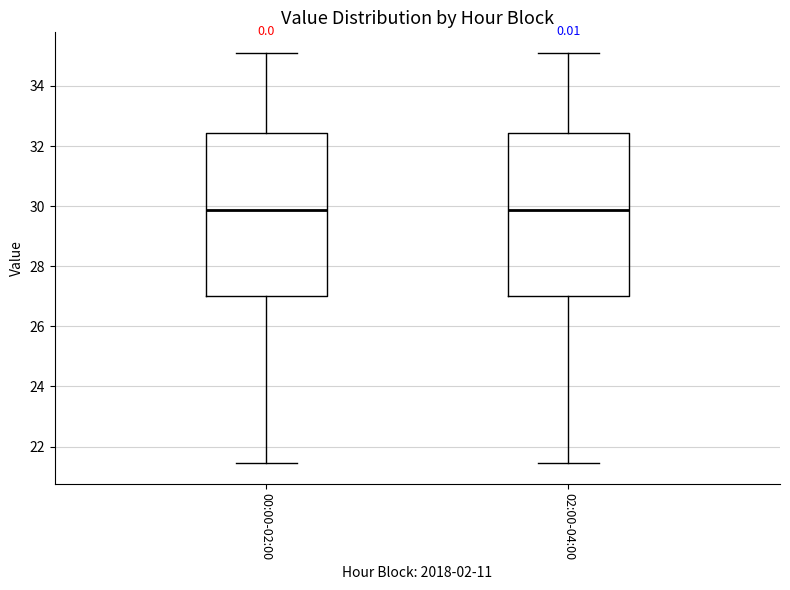

Reading left to right, transcribe this box plot: for each box, give where its median line is, the range the box spans, and where its two whiskers end, as read against the y-axis. The values are not printed on the chart, so give them approximately, as read against the axis.

00:00-02:00: median 29.8, box 27.0 to 32.4, whiskers 21.4 to 35.2
02:00-04:00: median 29.8, box 27.0 to 32.4, whiskers 21.4 to 35.2